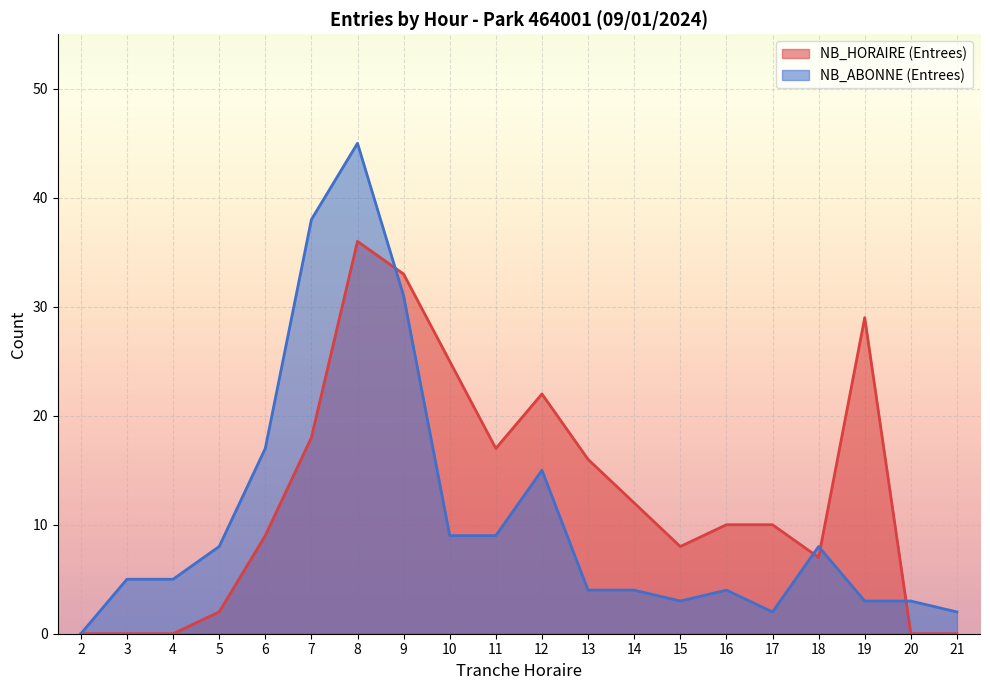

At which category is the sum across all series the highest?

8